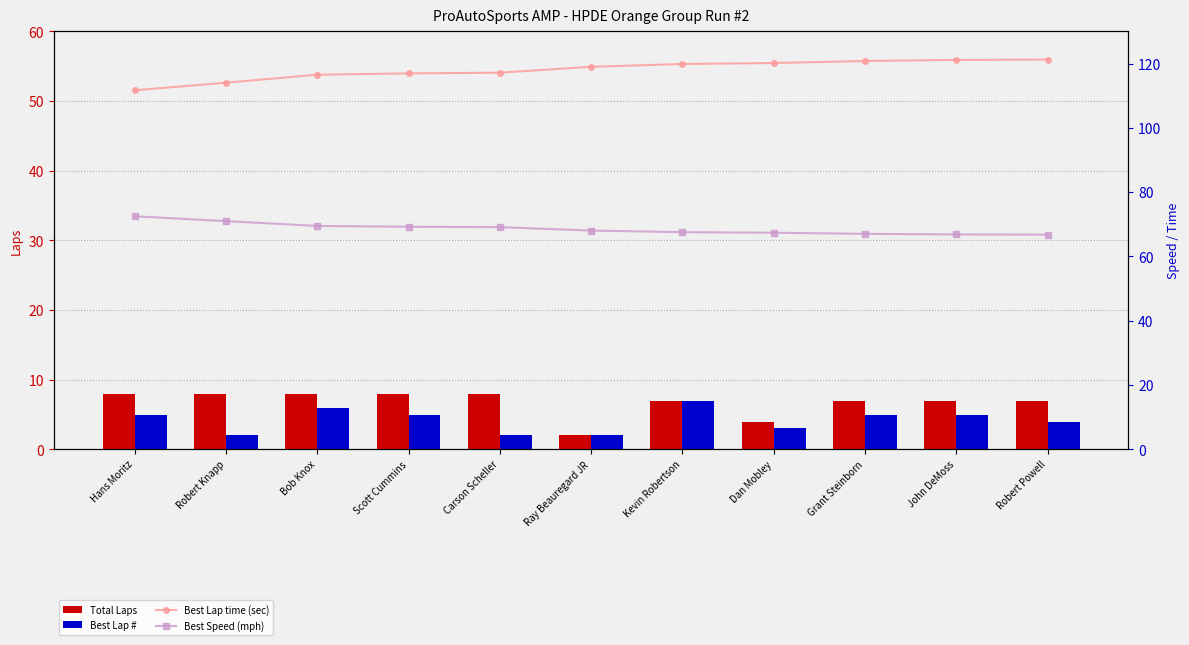

The value of Best Lap time (sec) at Ray Beauregard JR is 119.0. True or false?

True